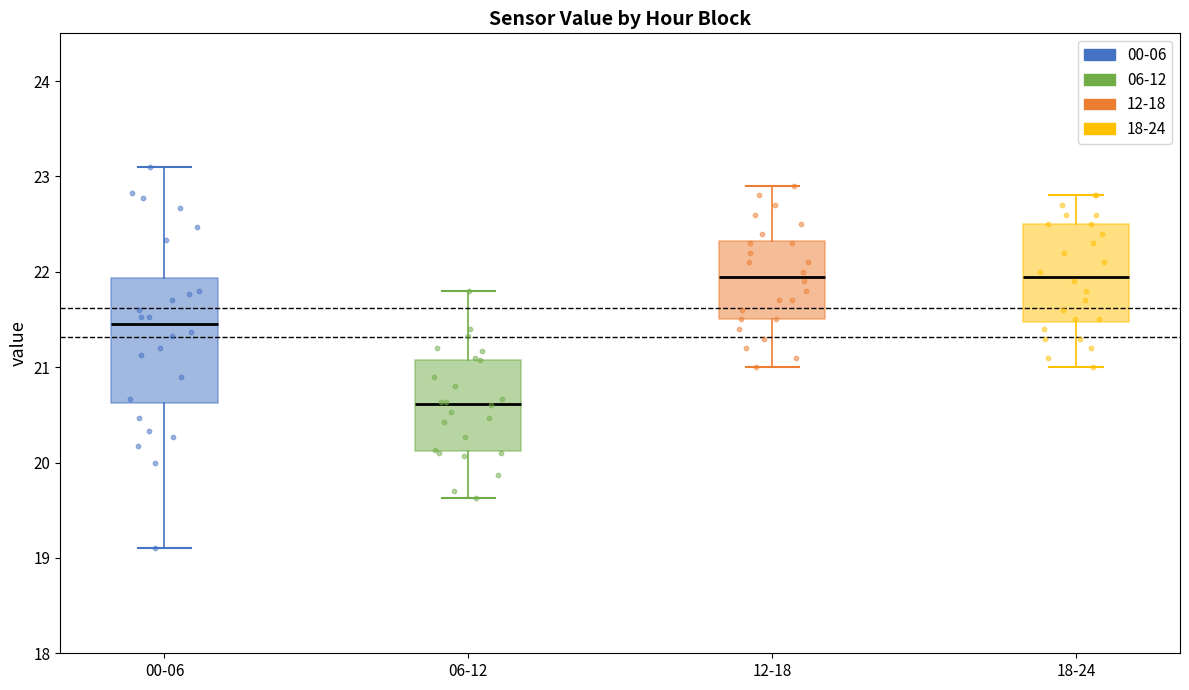

Comparing the boxes themselves (not the whiskers), which one is the tallest?

00-06